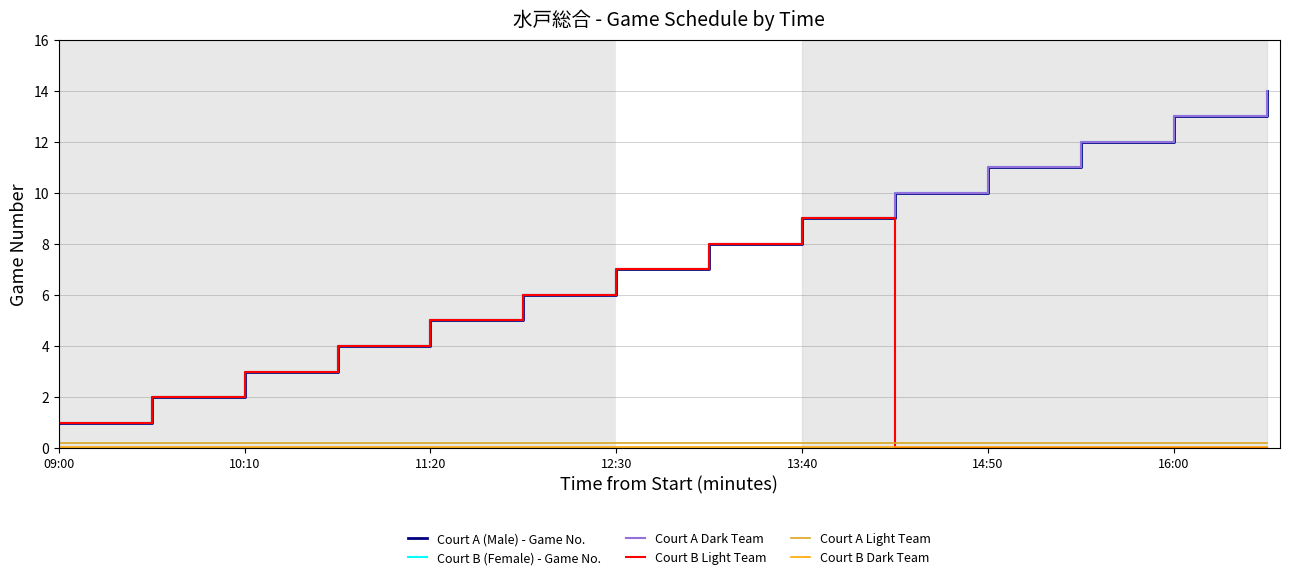

Which series has the largest total across all categories?

Court A (Male) - Game No.